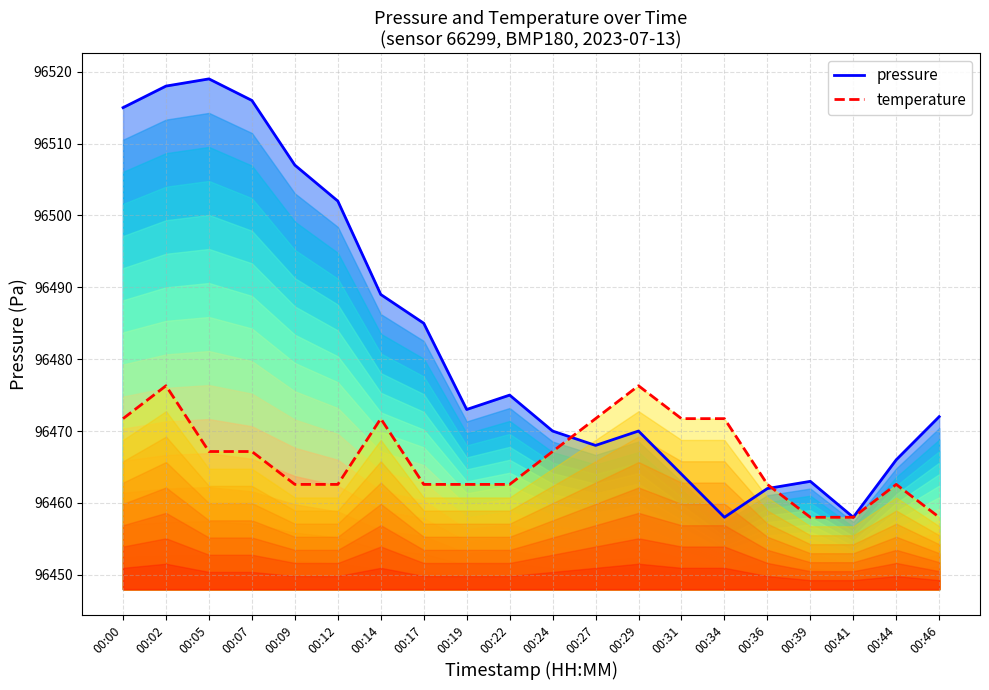

Reading left to right, what are all the values shown in this chart?

pressure: 96515.0	96518.0	96519.0	96516.0	96507.0	96502.0	96489.0	96485.0	96473.0	96475.0	96470.0	96468.0	96470.0	96464.0	96458.0	96462.0	96463.0	96458.0	96466.0	96472.0
temperature: 96471.7	96476.3	96467.1	96467.1	96462.6	96462.6	96471.7	96462.6	96462.6	96462.6	96467.1	96471.7	96476.3	96471.7	96471.7	96462.6	96458.0	96458.0	96462.6	96458.0